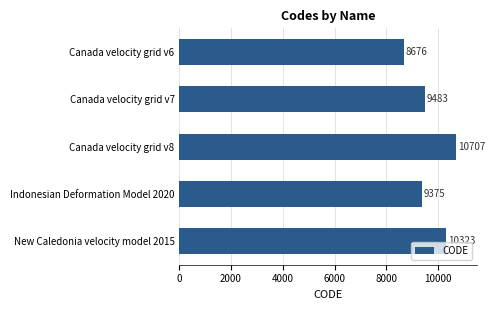

What is the sum of all values?

48564